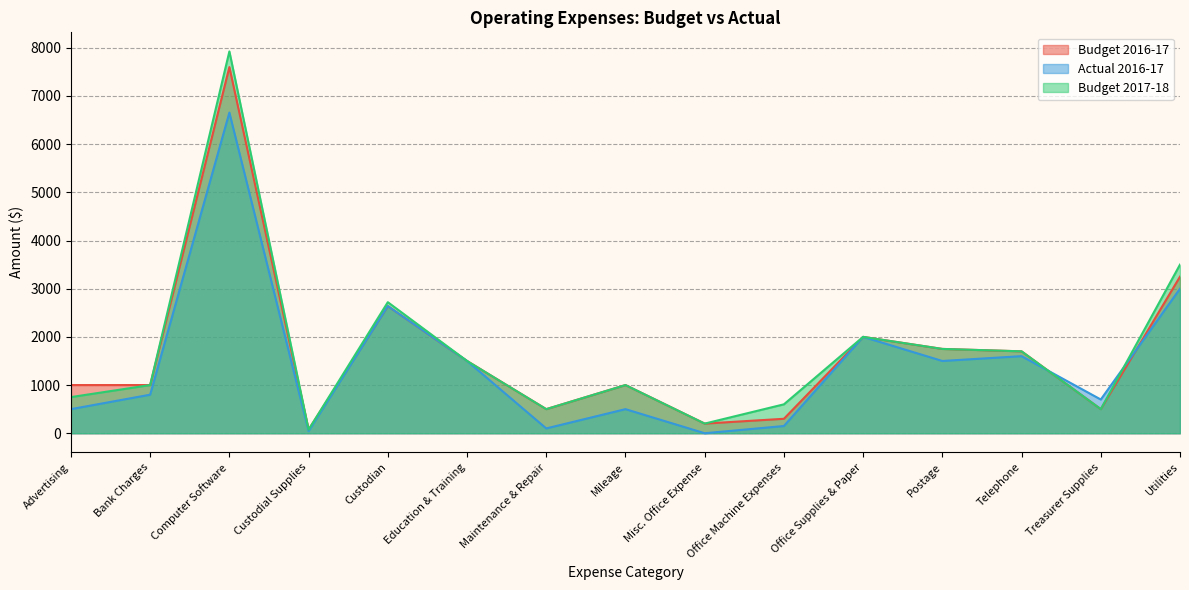

Count the number of data series in this chart.

3